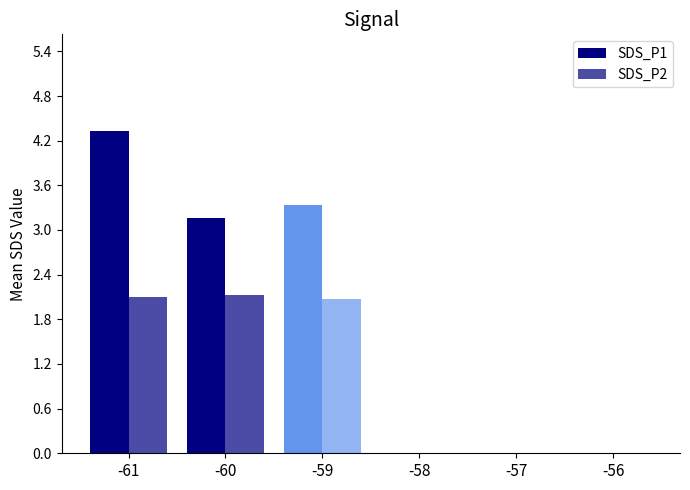

Rank the series at -57 from lowest to highest value.

SDS_P1, SDS_P2